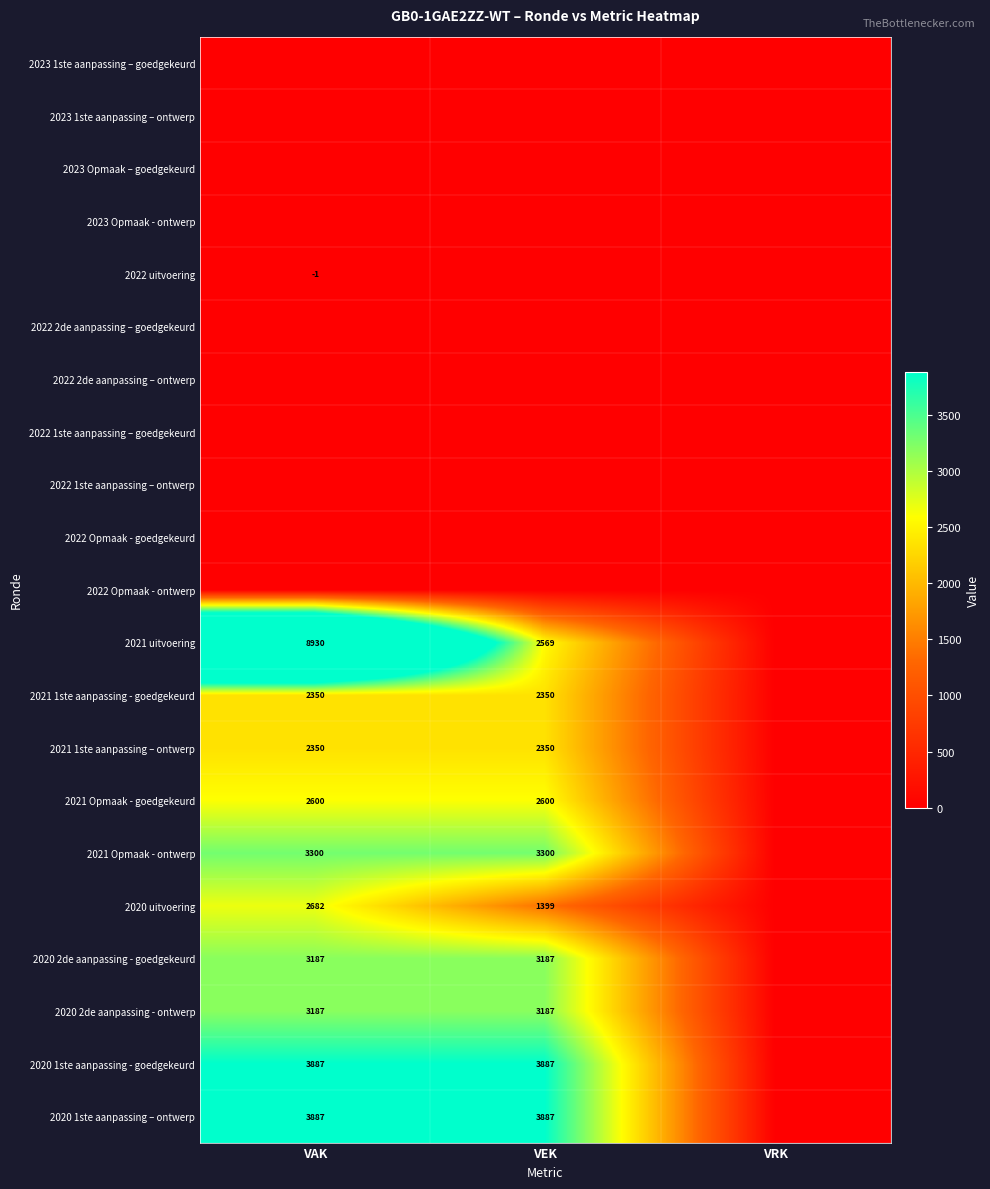

True or false: 2020 1ste aanpassing - goedgekeurd has a value of 6115 at VEK.

False